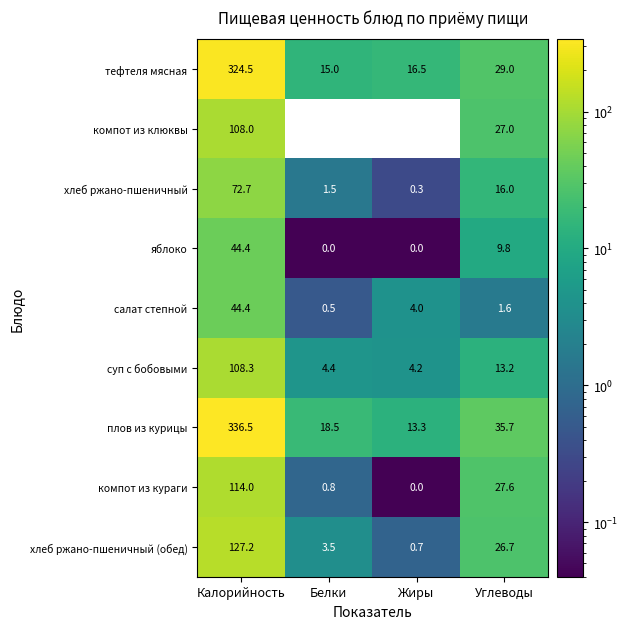

Between Белки and Жиры, which series saw the biggest shift?

плов из курицы